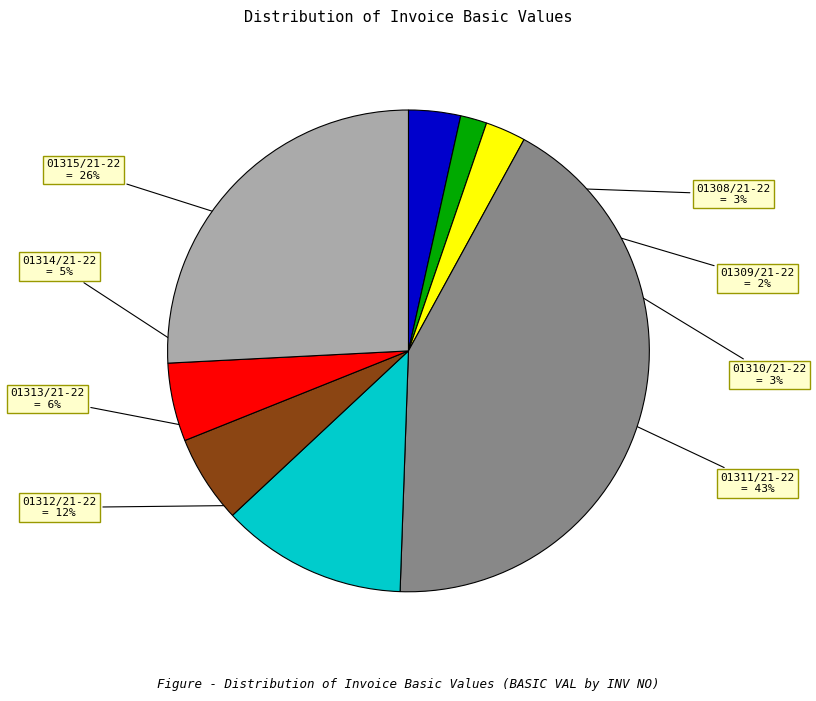

Combined, do 01312/21-22 and 01315/21-22 account for over 50%?

No